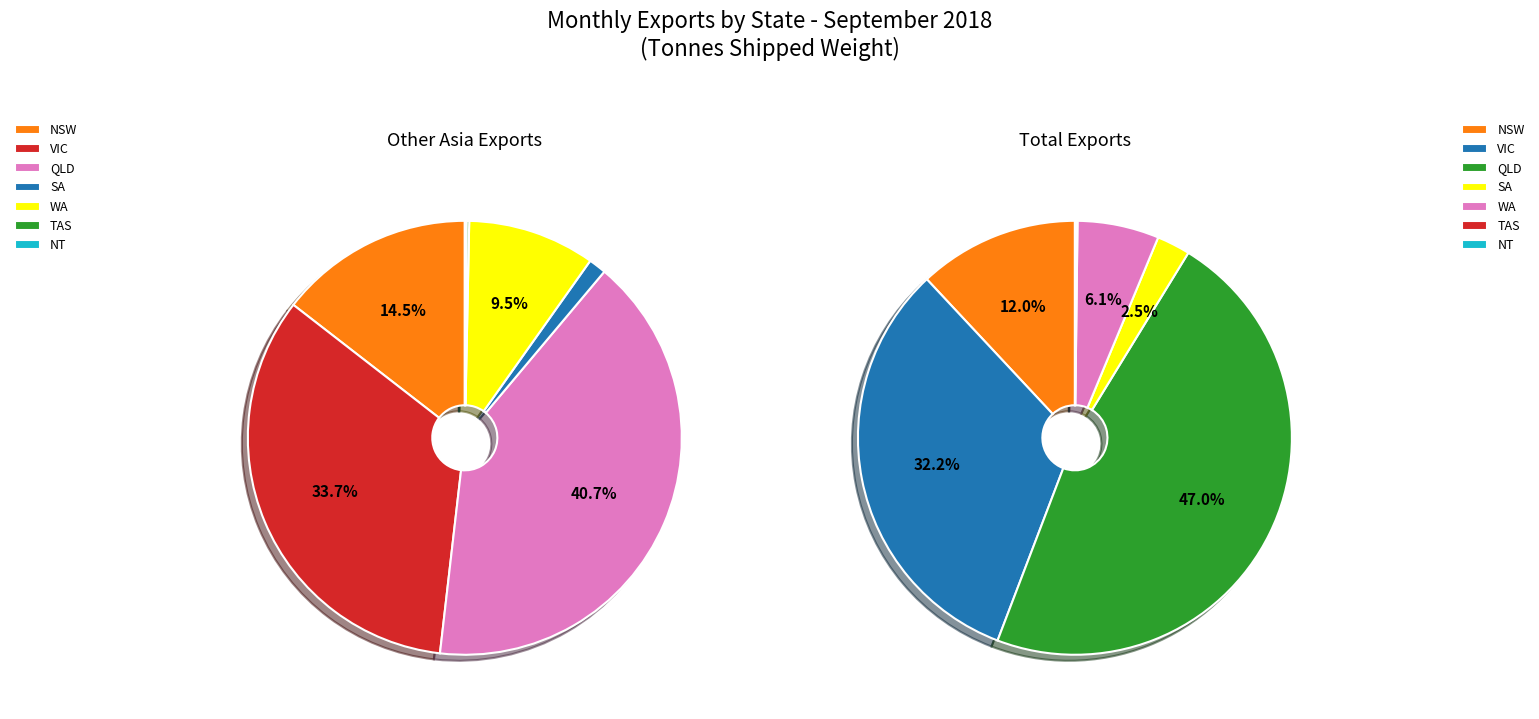

True or false: SA accounts for 1% of the total.

True